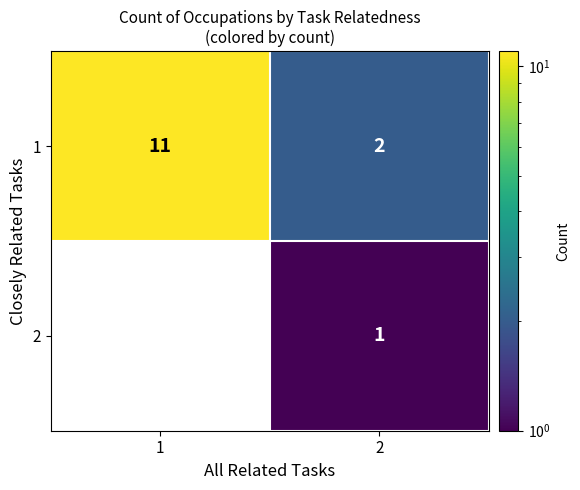

What is the total value across all series at 2?

3